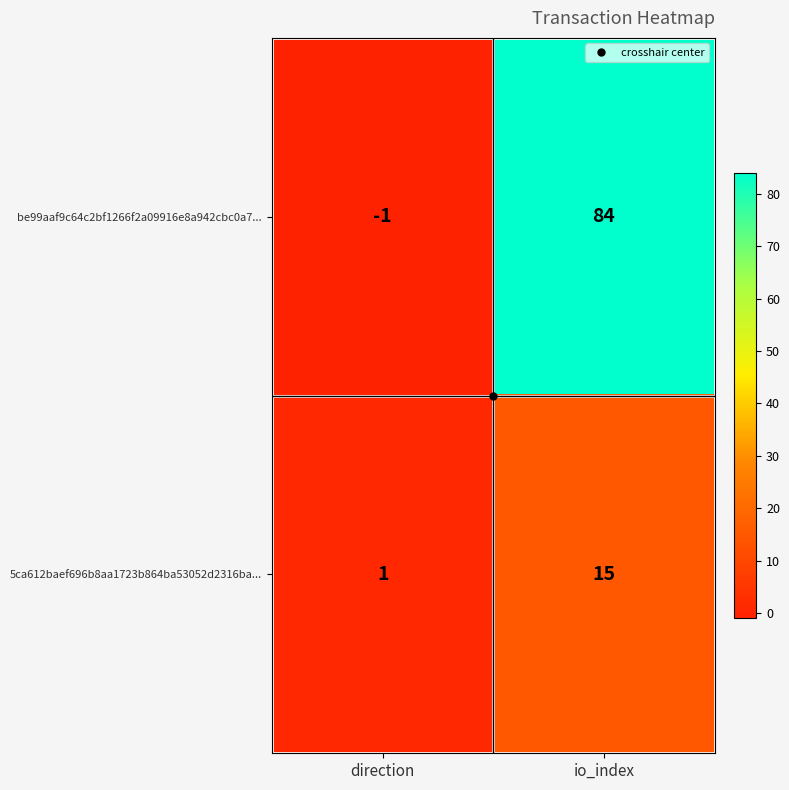

List the series in order of their overall mean, highest first.

be99aaf9c64c2bf1266f2a09916e8a942cbc0a7..., 5ca612baef696b8aa1723b864ba53052d2316ba...